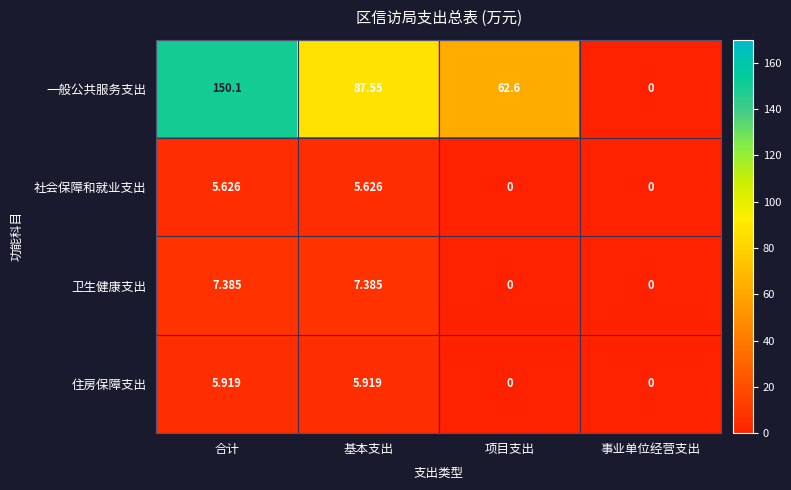

Which series has the largest range (max minus min)?

一般公共服务支出